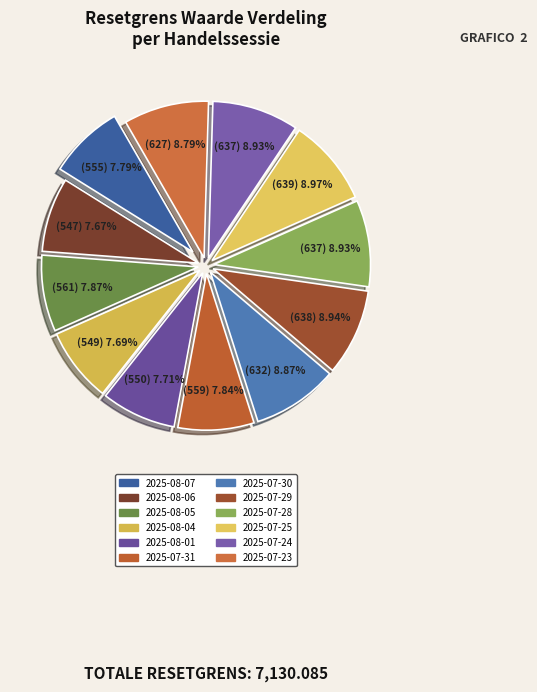

To the nearest percent, what is the combined percentage of 2025-07-23 and 2025-07-30?

18%